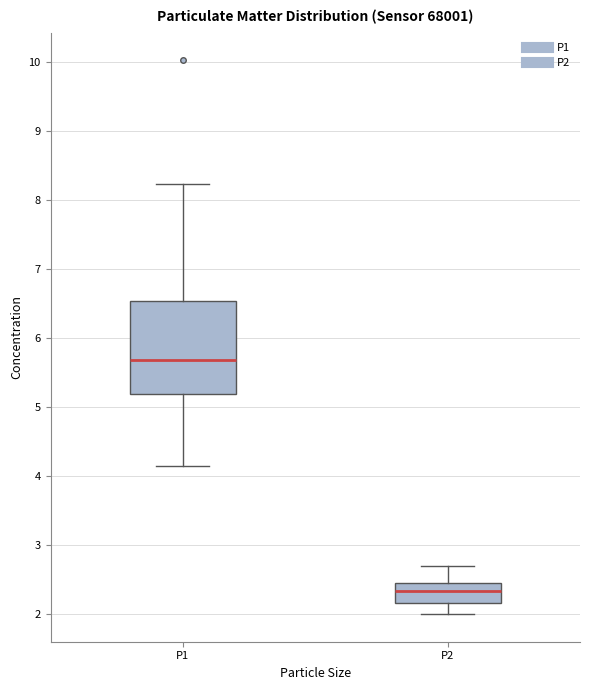

Where does the upper whisker of the box for P2 end on the y-axis? The values are not printed on the chart, so give them approximately, as read against the axis.

2.7